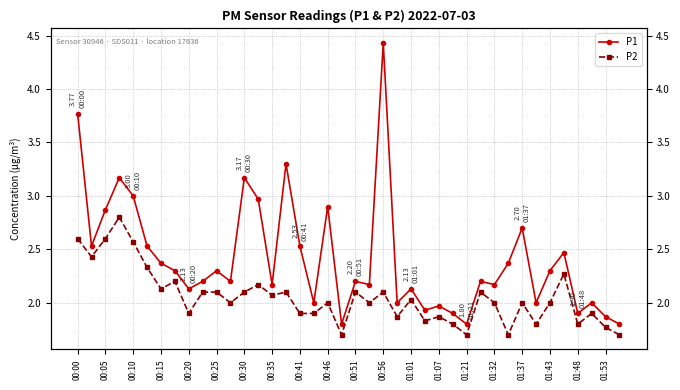

Which series changed the most between 00:25 and 21?

P1